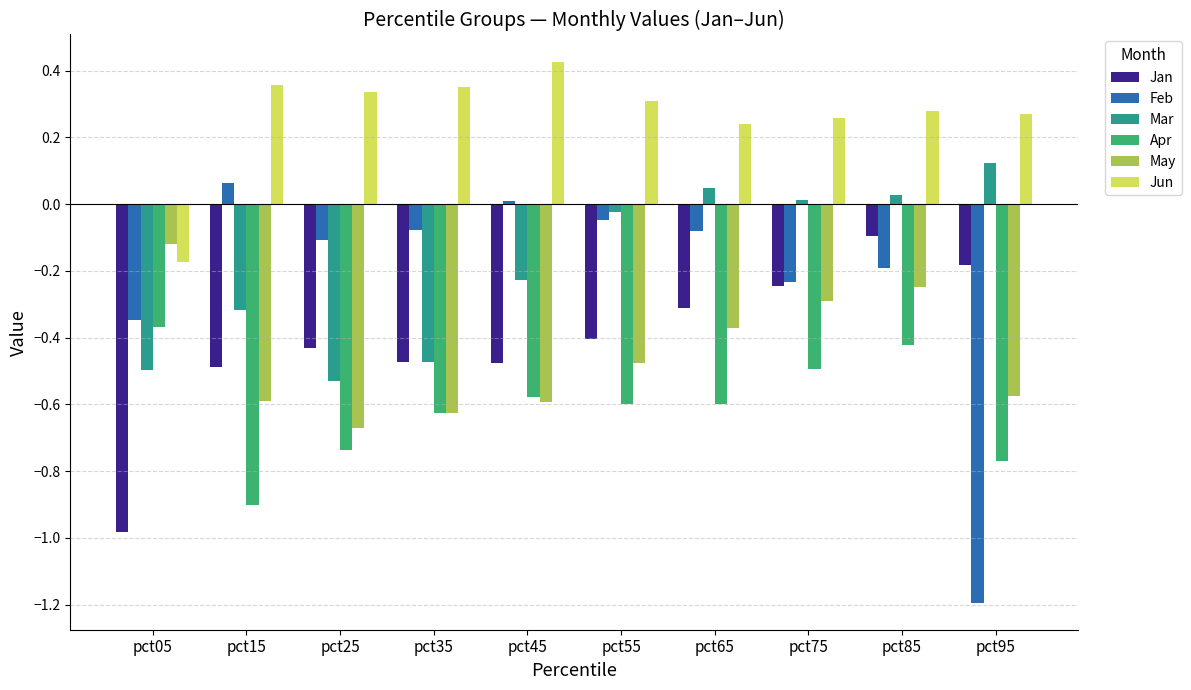

At which label is Feb closest to 0?

pct45